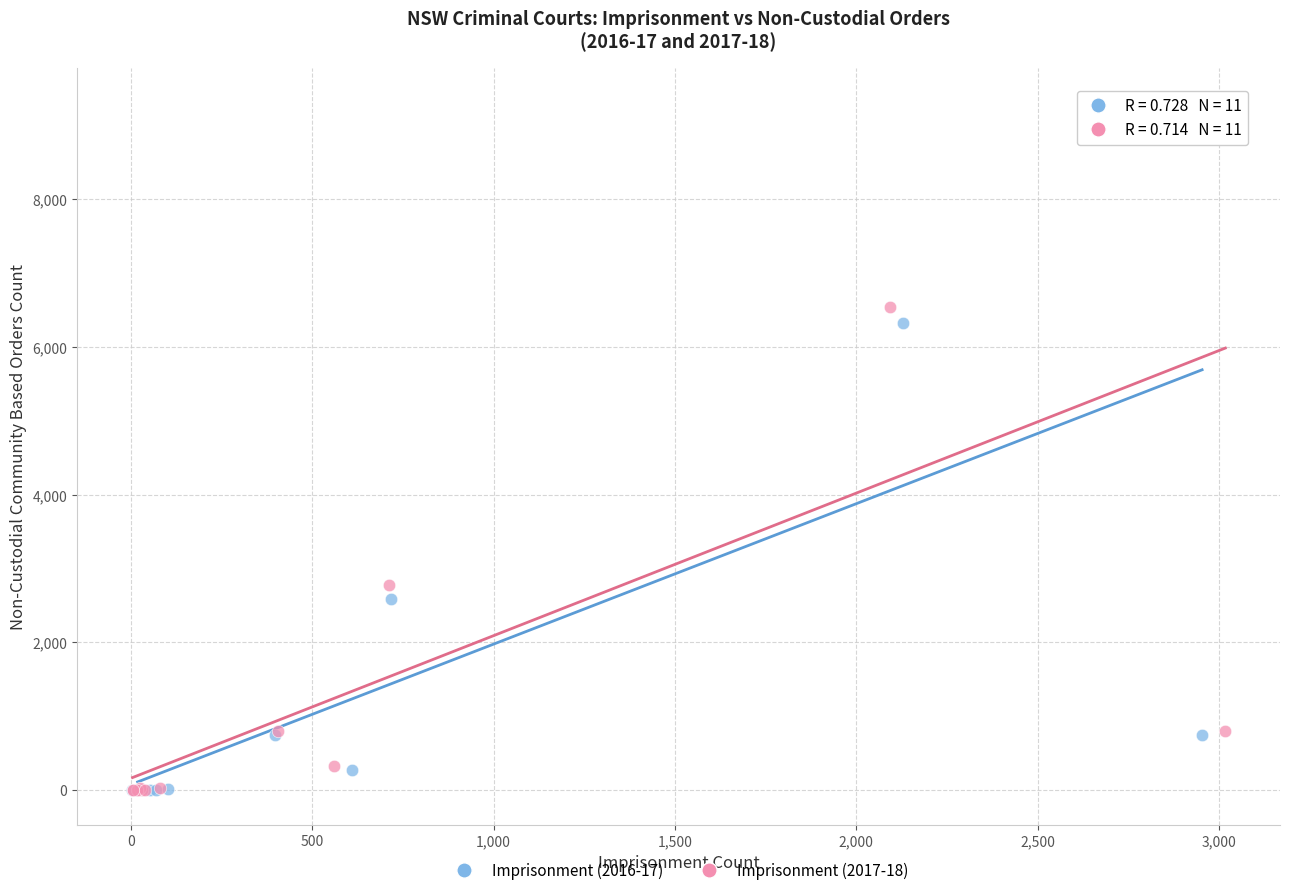

Which series has the largest Y range (max minus min)?

Imprisonment (2017-18)